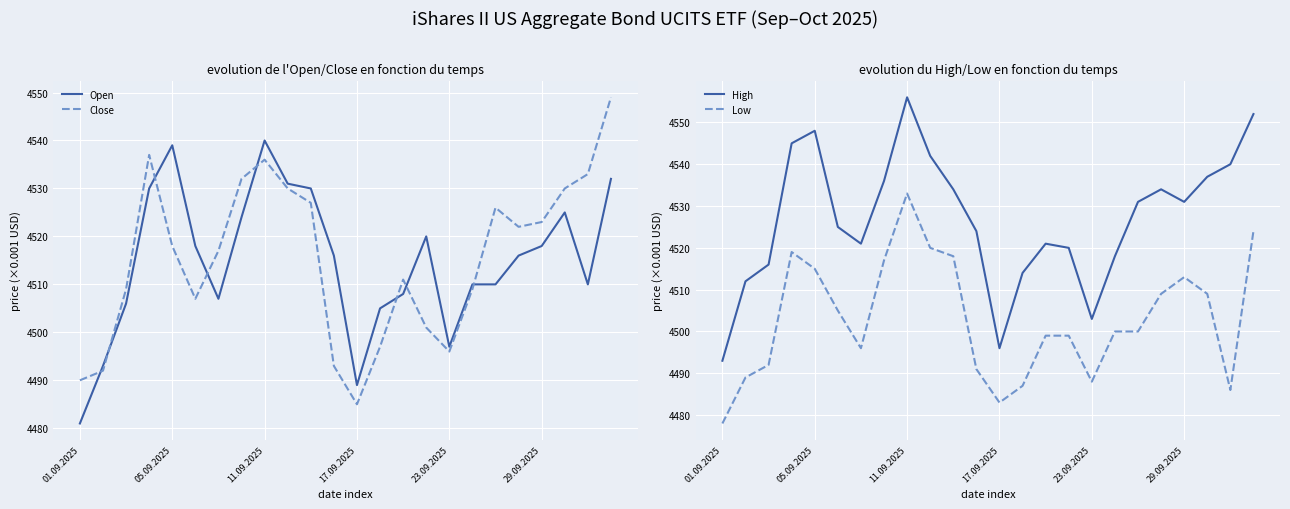

Which category has the lowest value in the Open series?

01.09.2025